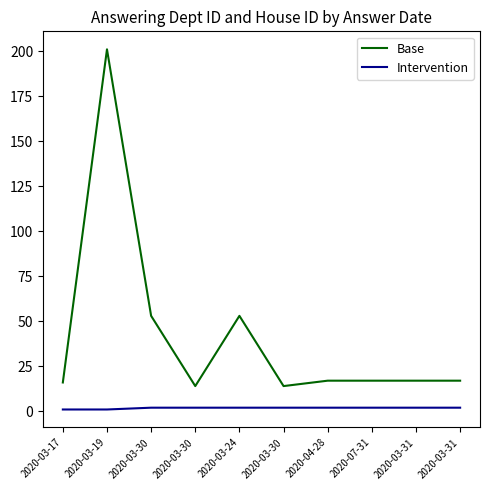

How many lines are shown in the chart?

2